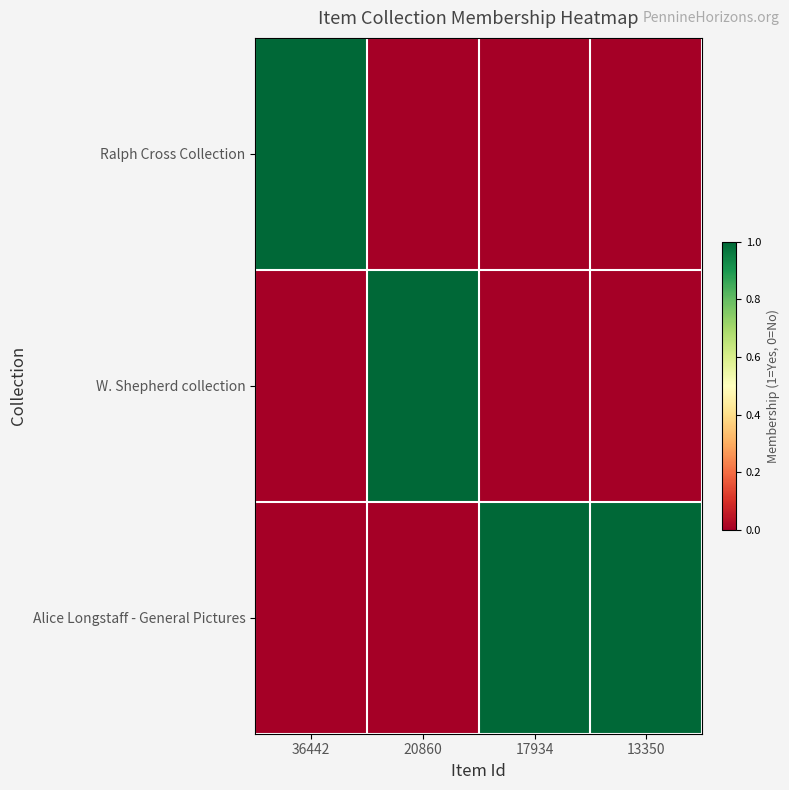

Which series has the largest total across all categories?

Alice Longstaff - General Pictures